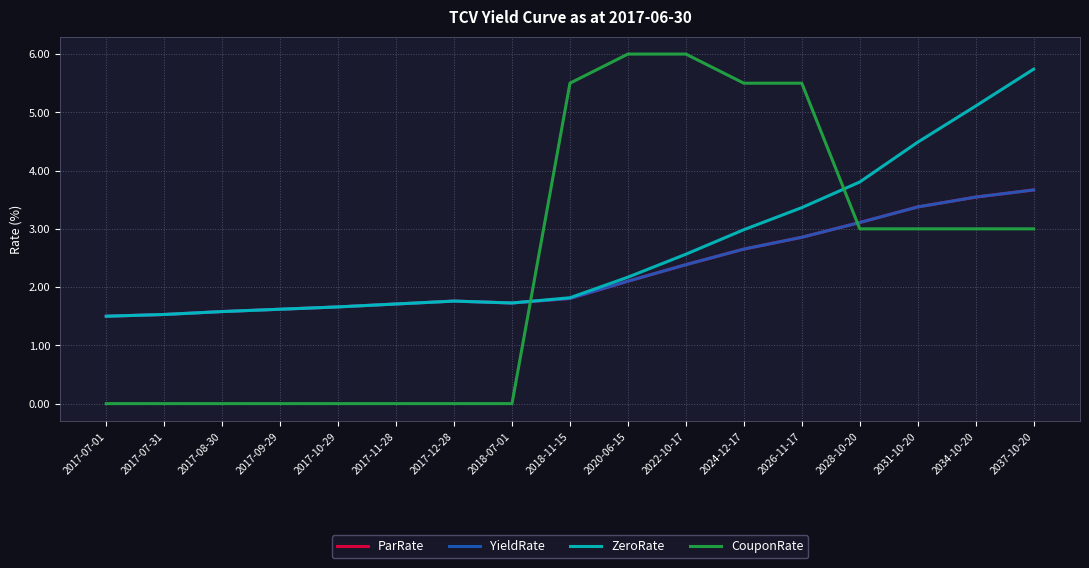

What is the sum of the ParRate values at 2028-10-20 and 2017-08-30?

4.7